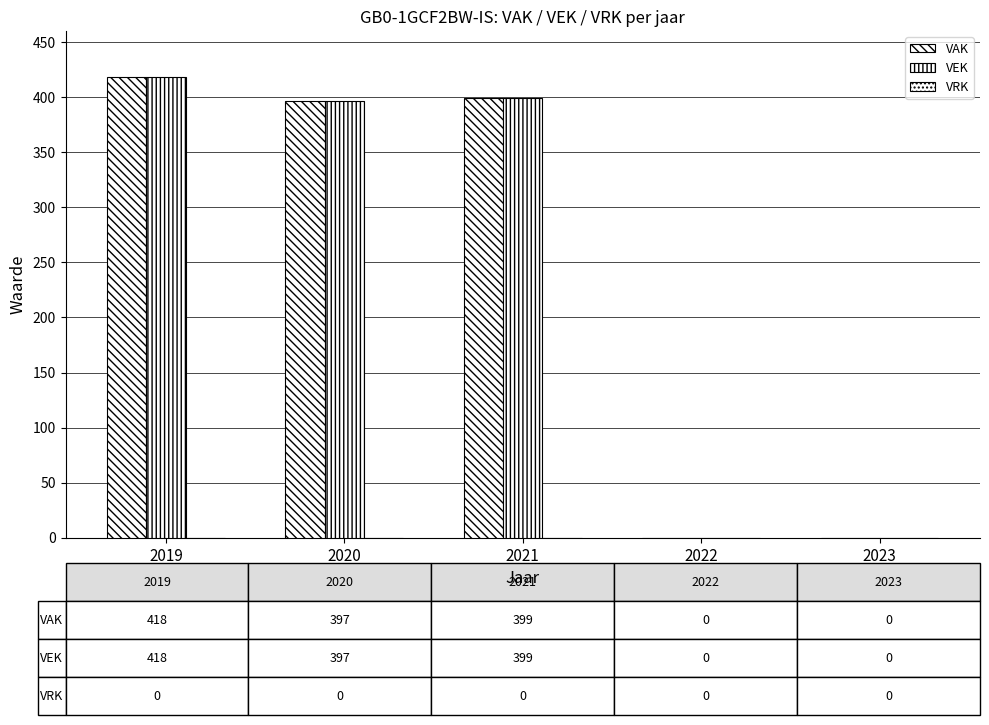

Reading left to right, extract all data points from this chart.

VAK: 2019=418	2020=397	2021=399	2022=0	2023=0
VEK: 2019=418	2020=397	2021=399	2022=0	2023=0
VRK: 2019=0	2020=0	2021=0	2022=0	2023=0